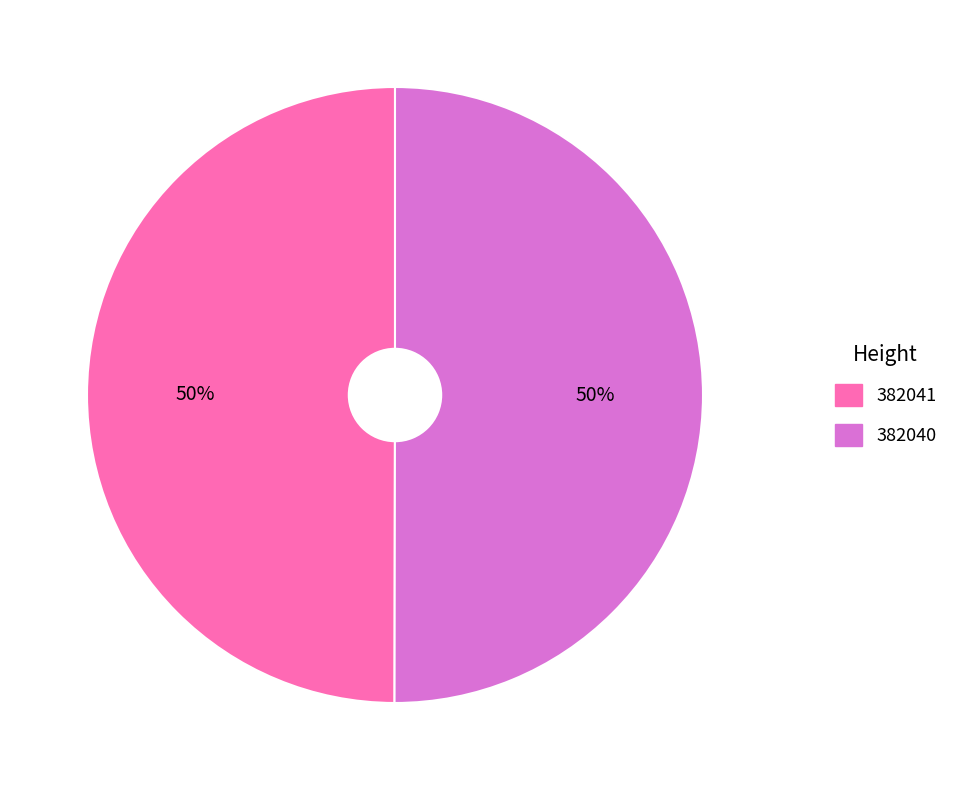

True or false: 382040 accounts for 63% of the total.

False